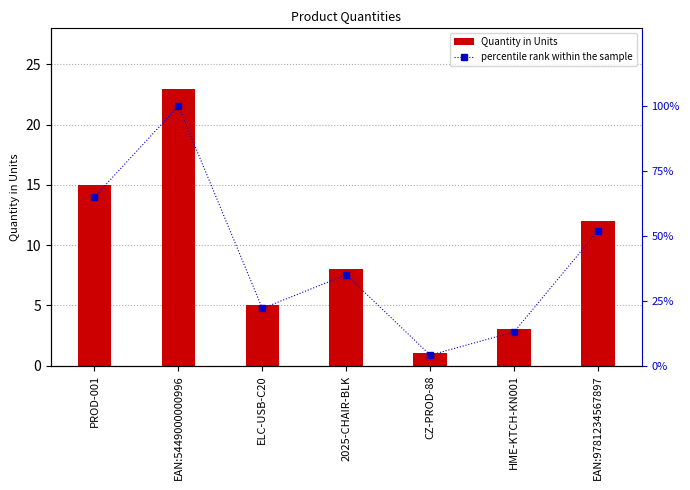

What is the sum of all Quantity in Units values?

67